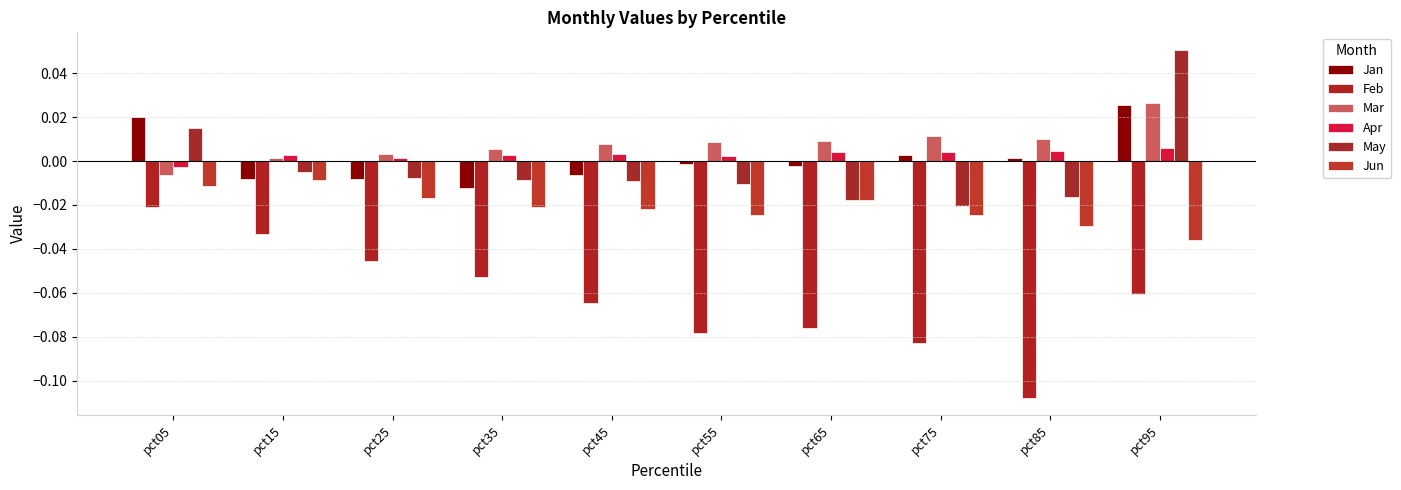

Between pct25 and pct35, which series saw the biggest shift?

Feb